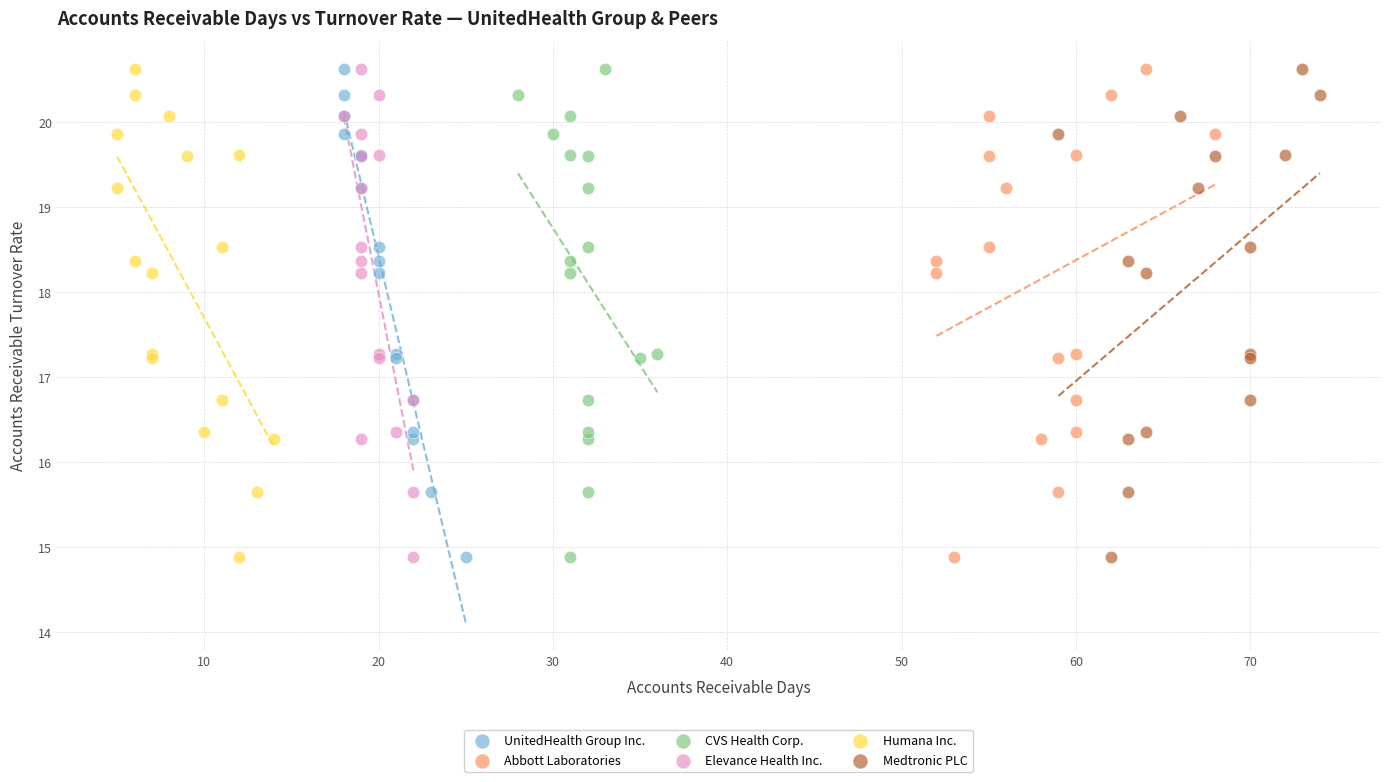

What are all the series names shown in the legend?

UnitedHealth Group Inc., Abbott Laboratories, CVS Health Corp., Elevance Health Inc., Humana Inc., Medtronic PLC